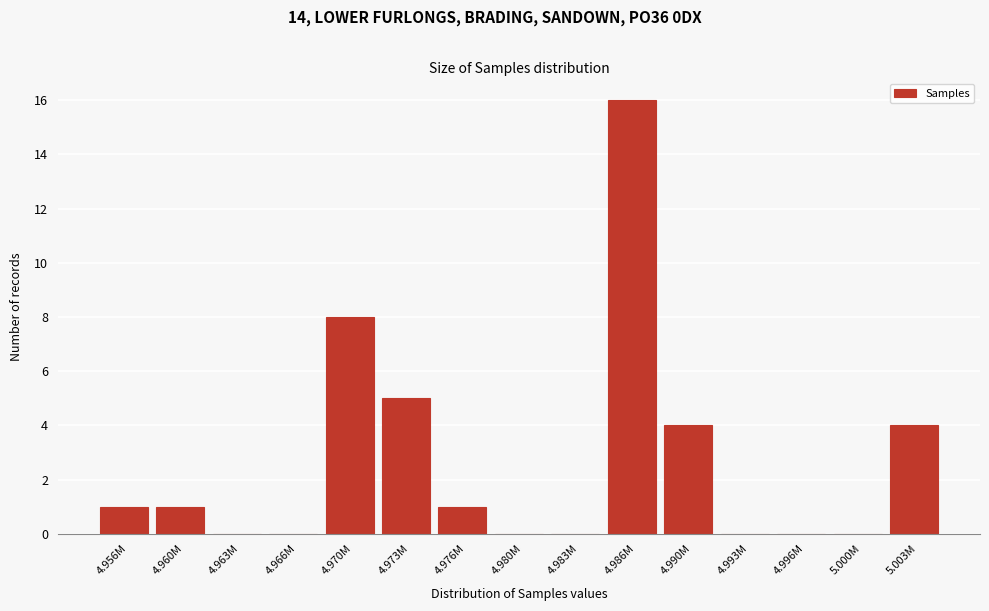

Reading left to right, what are all the values shown in this chart?

4.956M=1	4.960M=1	4.963M=0	4.966M=0	4.970M=8	4.973M=5	4.976M=1	4.980M=0	4.983M=0	4.986M=16	4.990M=4	4.993M=0	4.996M=0	5.000M=0	5.003M=4